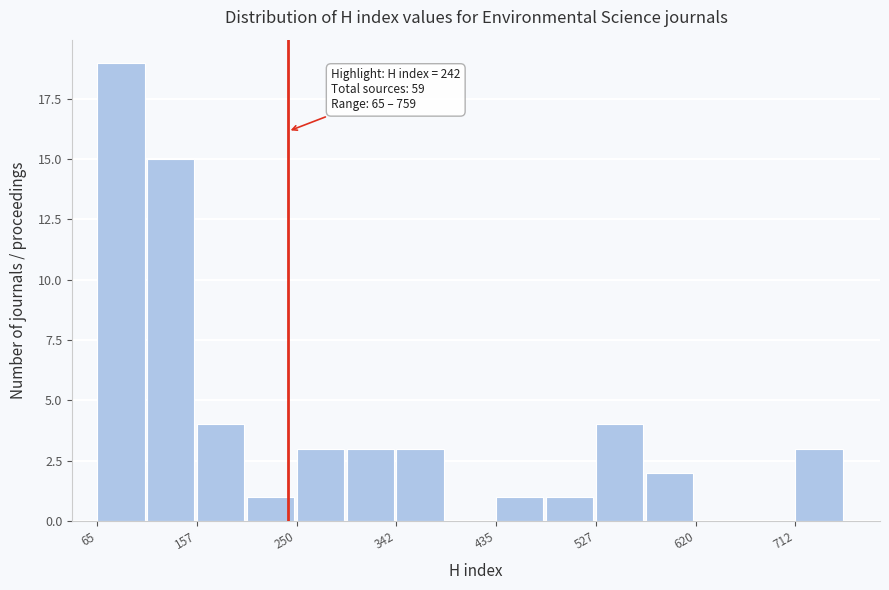

Over which range of the x-axis is the bar tallest?

70 to 110